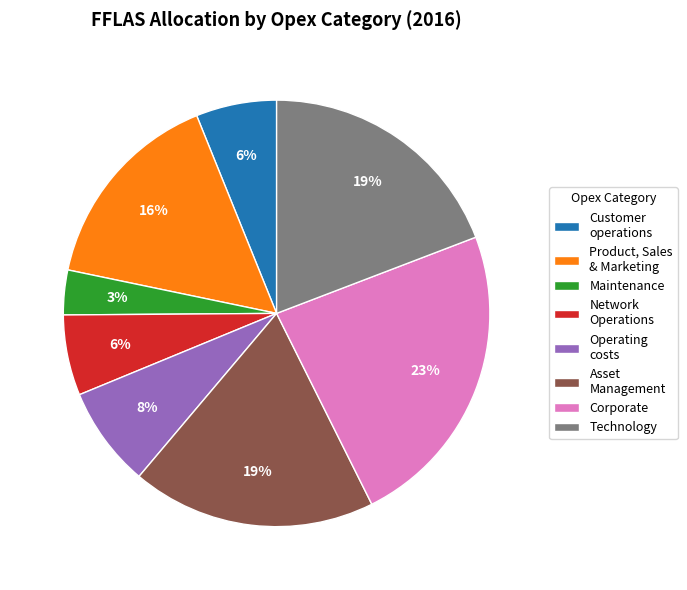

Which has a higher value, Asset Management or Product, Sales & Marketing?

Asset Management